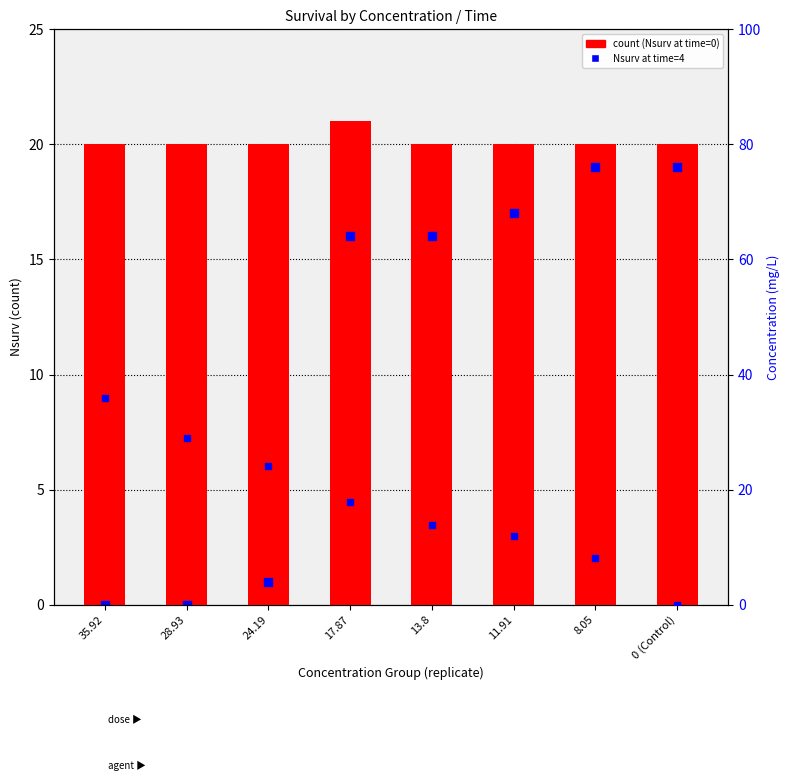

Is the value of concentration at 24.19 greater than the value of count (time=0) at 28.93?

Yes